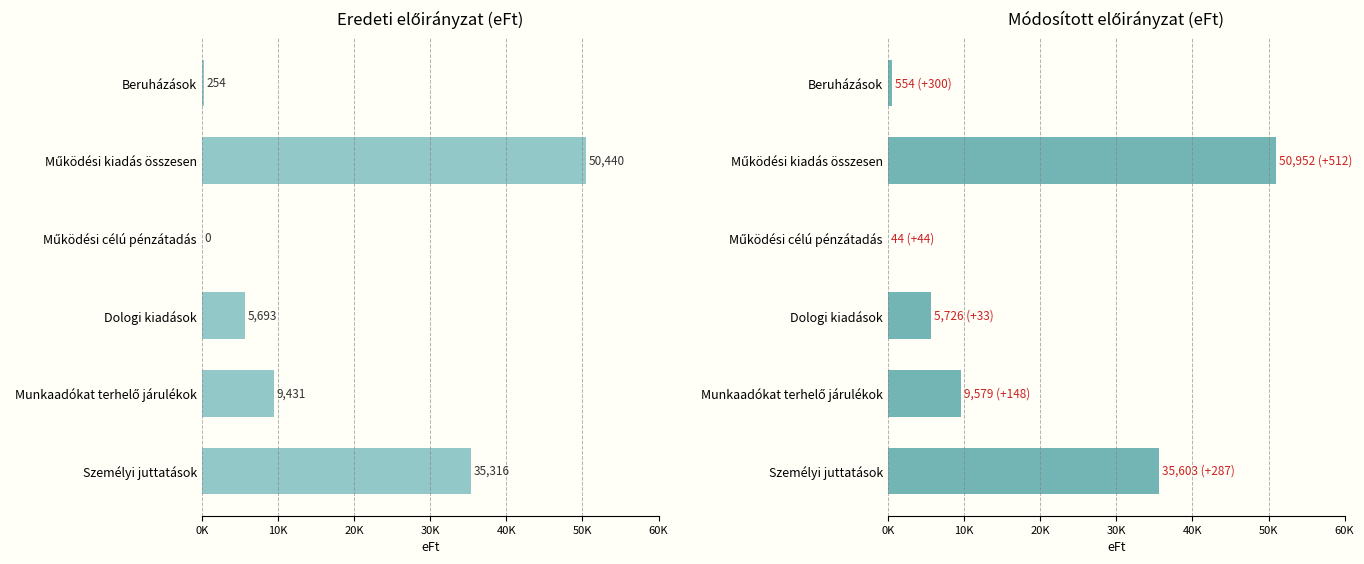

Rank the series by their maximum value, from lowest to highest.

Eredeti előirányzat, Módosított előirányzat